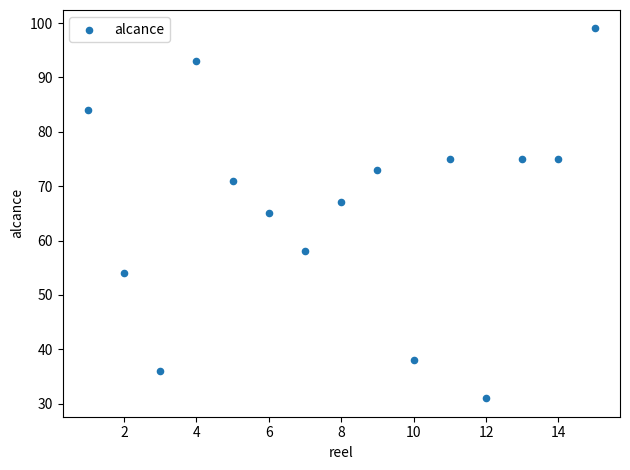

What is the range of X values (max minus min)?

14